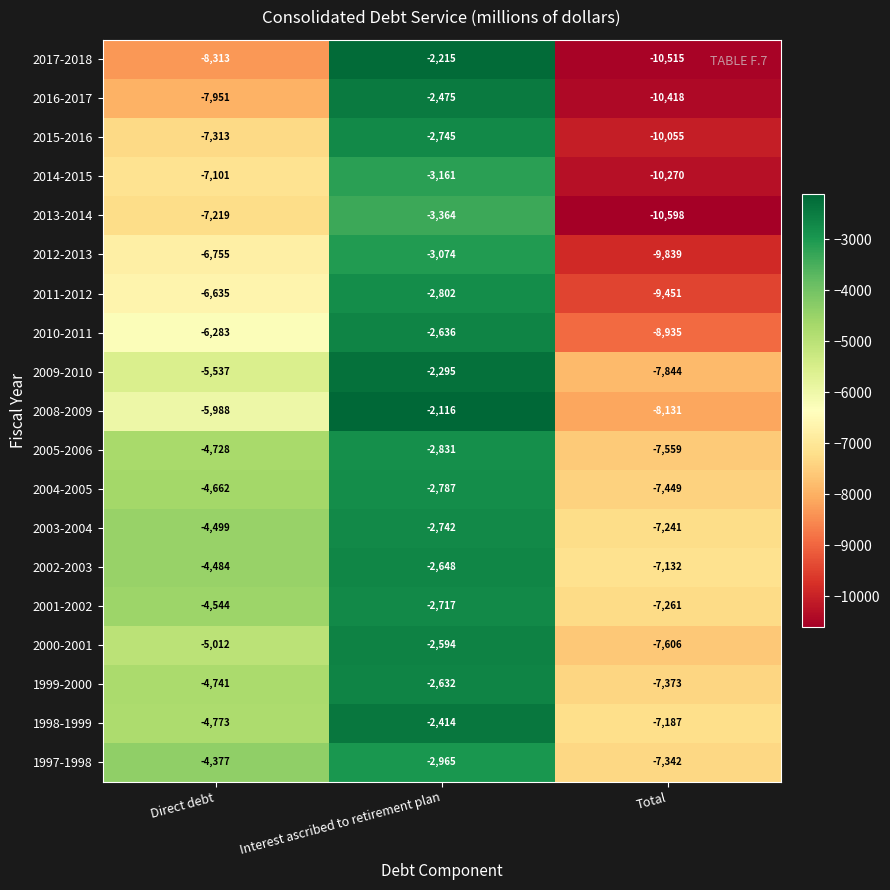

How many categories are shown in the chart?

3